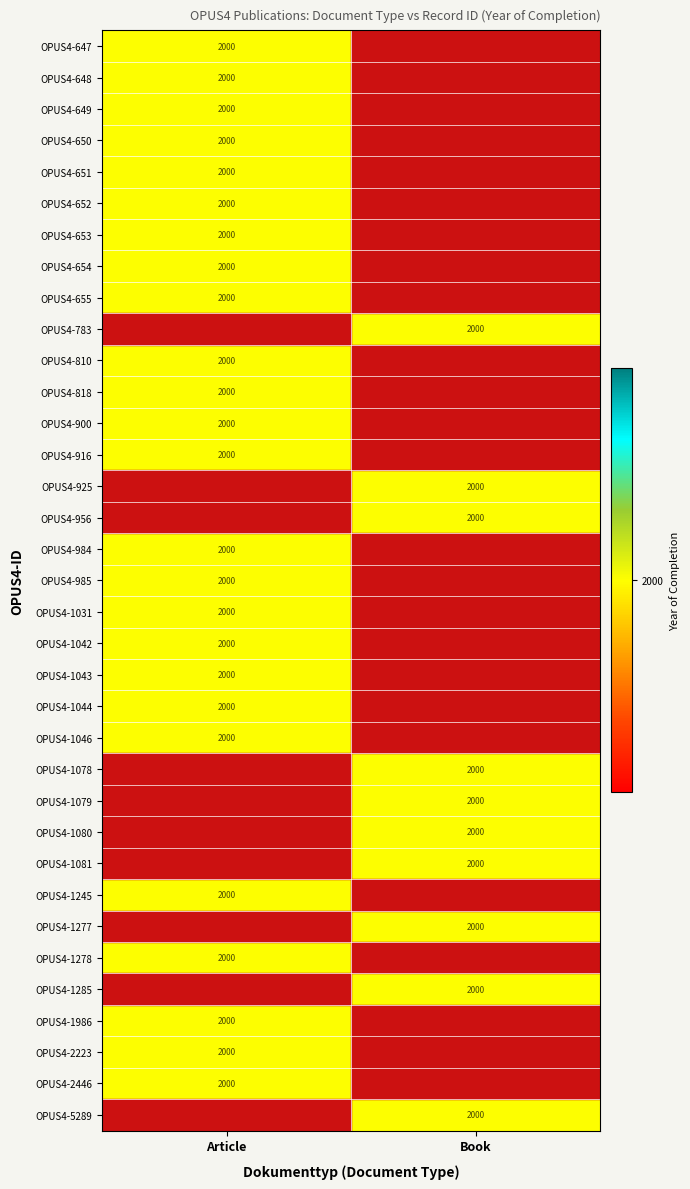

Which series has the largest range (max minus min)?

Article